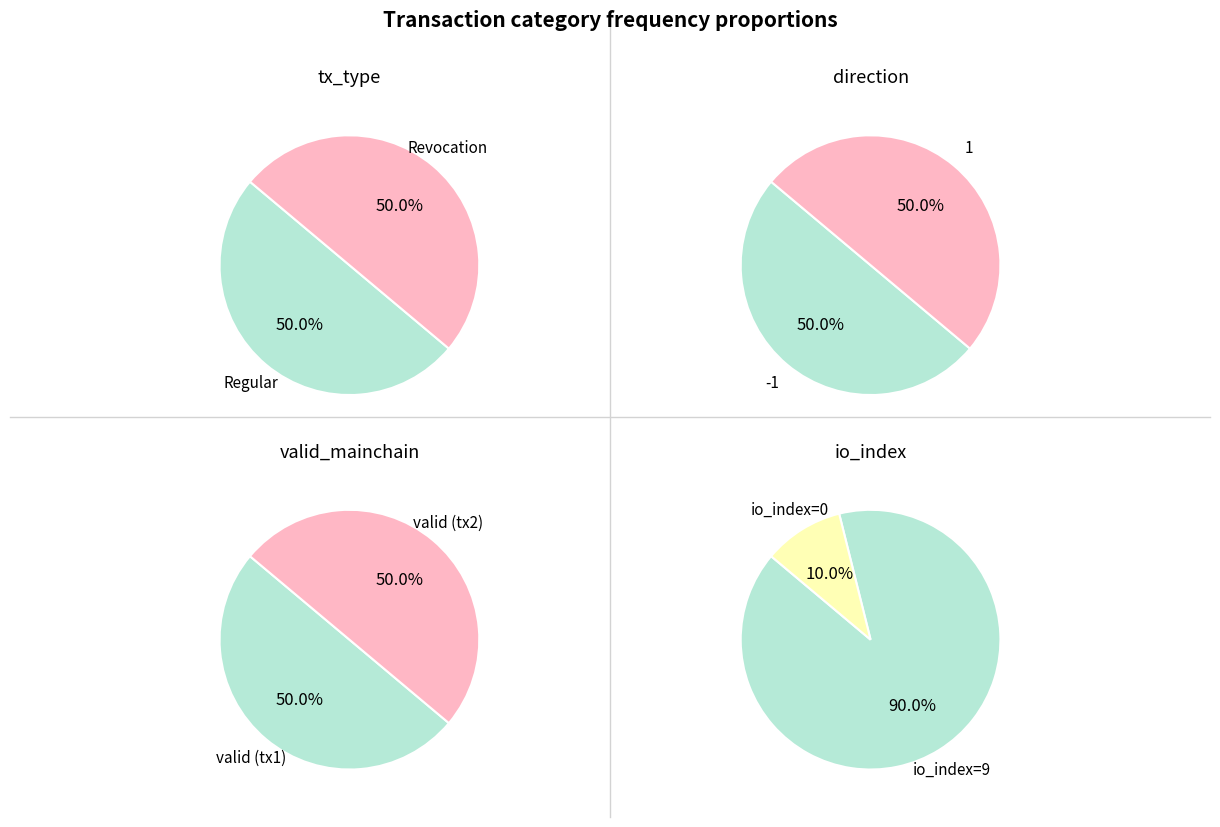

Between Regular and Revocation, which series saw the biggest shift?

tx_type